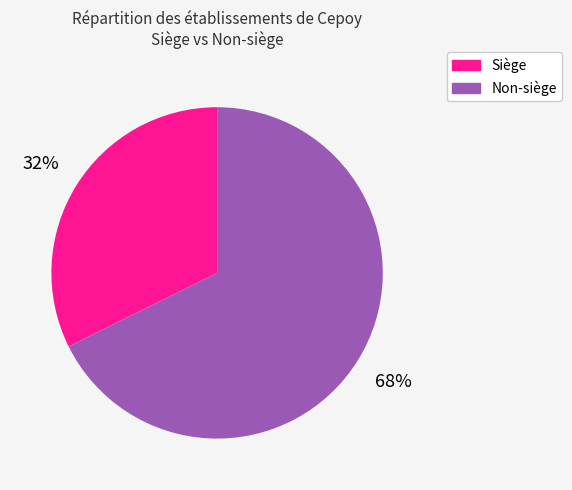

What is the ratio of the value at Siège to the value at Non-siège?

0.5